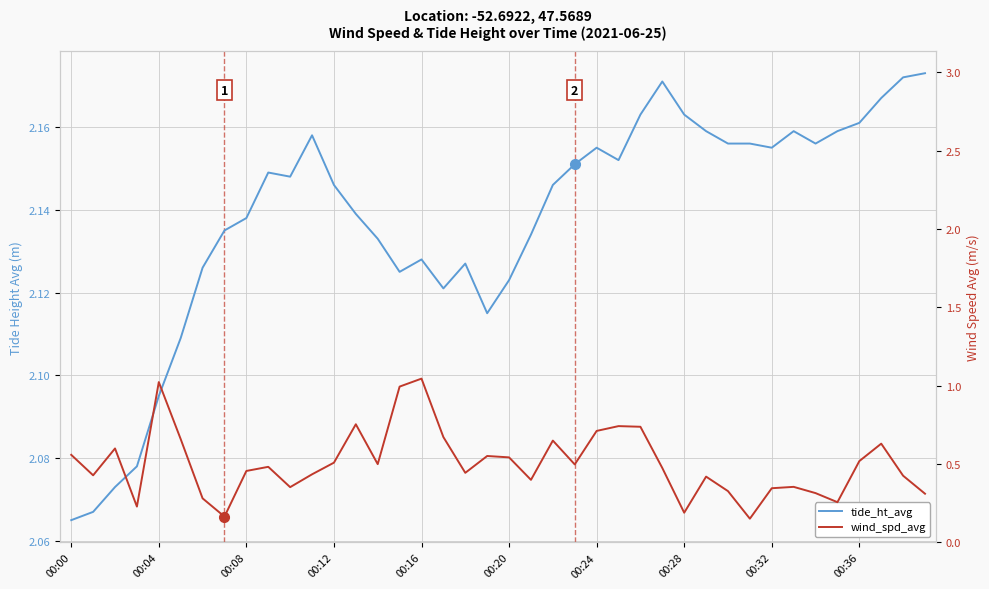

True or false: tide_ht_avg and wind_spd_avg cross at least once.

False